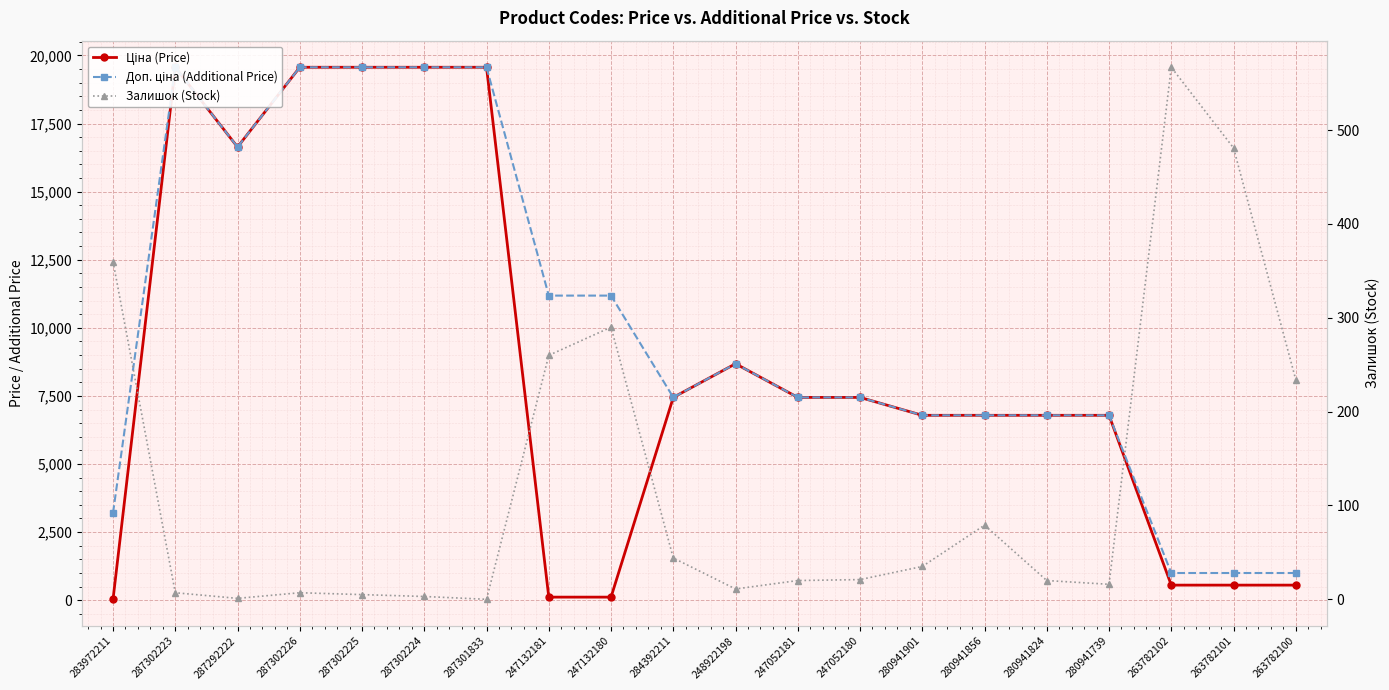

What are all the series names shown in the legend?

Ціна (Price), Доп. ціна (Additional Price), Залишок (Stock)